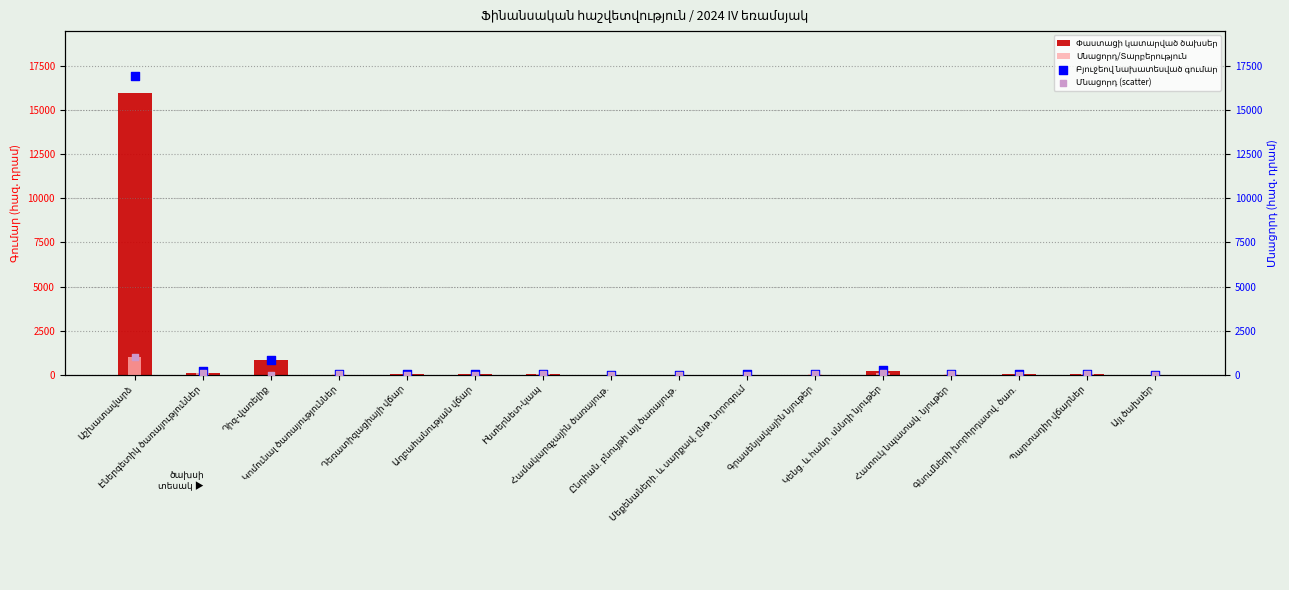

Which series has the largest Y range (max minus min)?

Բյուջեով նախատեսված գումար